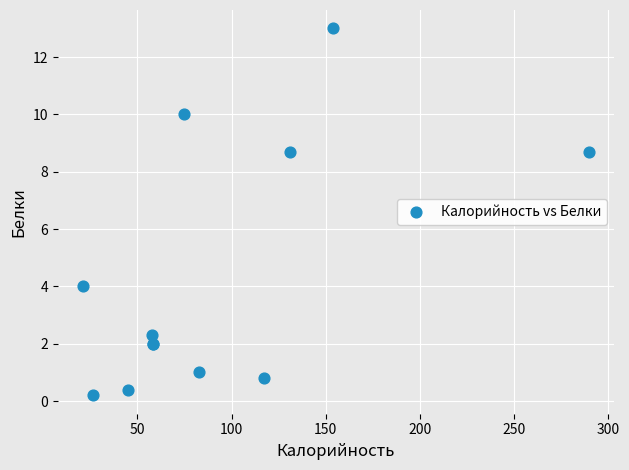

What Y value in the scatter plot is closest to 6?

4.0